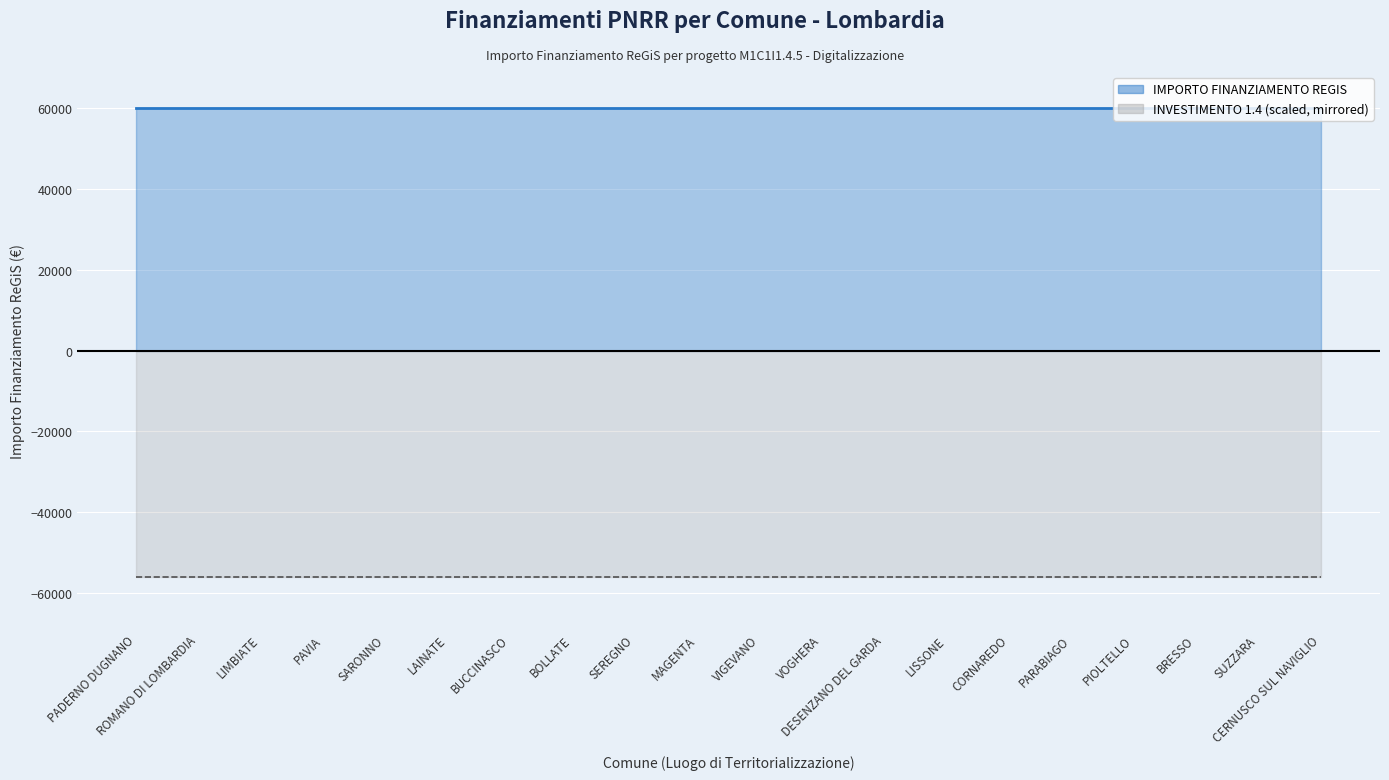

Between CERNUSCO SUL NAVIGLIO and LISSONE, which is larger?

CERNUSCO SUL NAVIGLIO